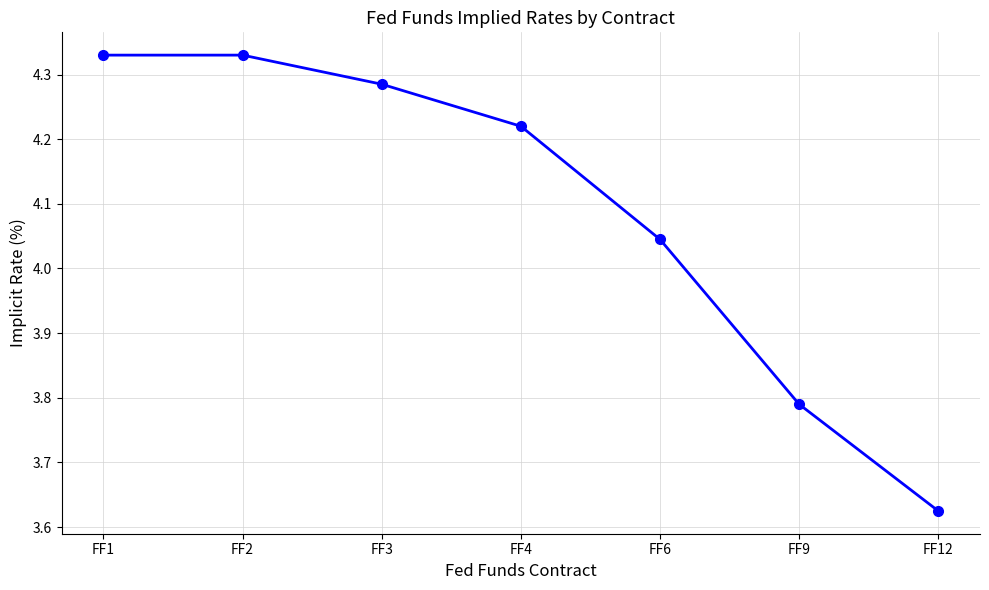

The chart shows a value of 6.0 at FF12. True or false?

False